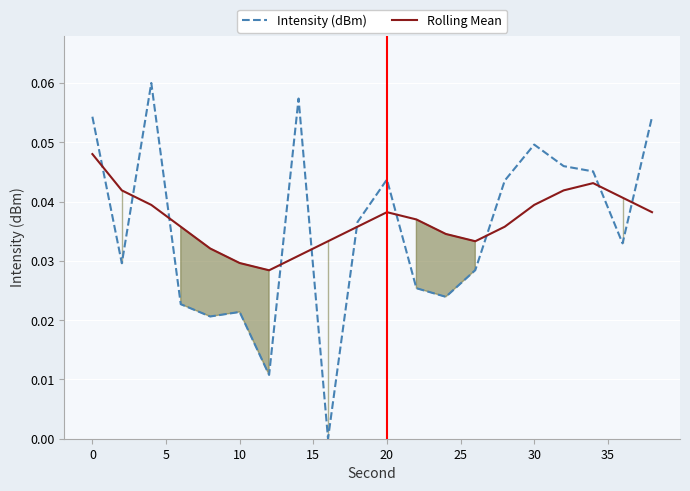

True or false: Rolling Mean and Intensity (dBm) intersect in this chart.

True